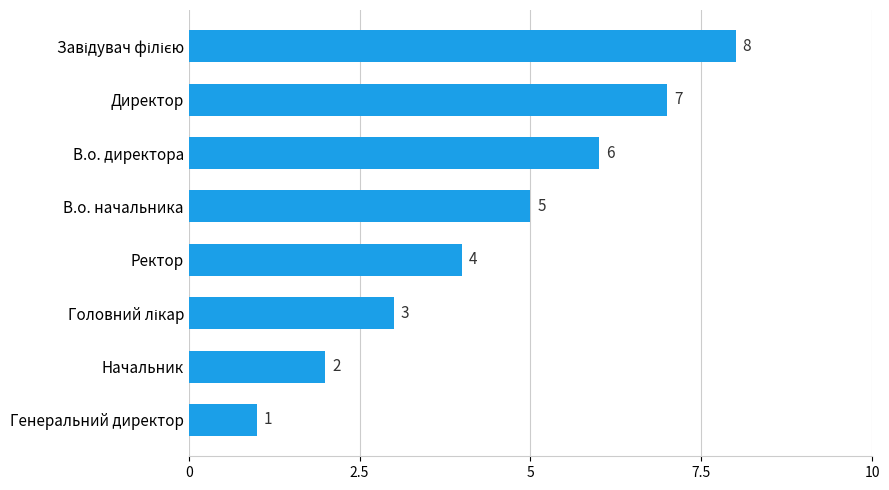

At which label is the value closest to 4?

Ректор